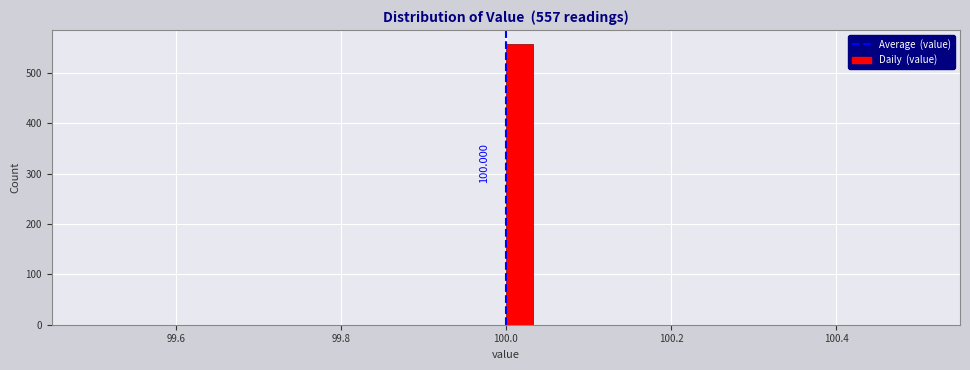

Around what value on the x-axis is the tallest bar? Give the approximate position of its centre, as read against the axis.

100.02